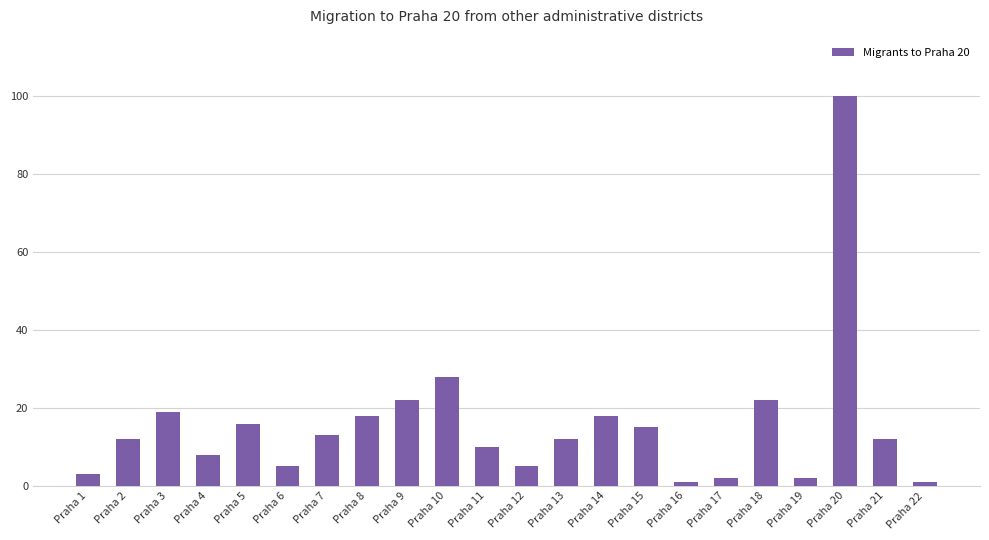

What is the difference between the maximum and minimum values?

99